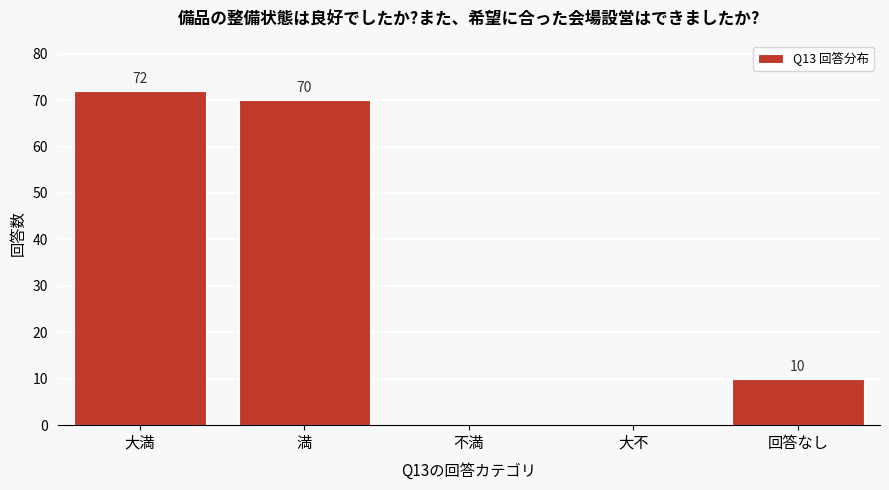

Reading left to right, list all the values displayed in this chart.

大満=72	満=70	不満=0	大不=0	回答なし=10